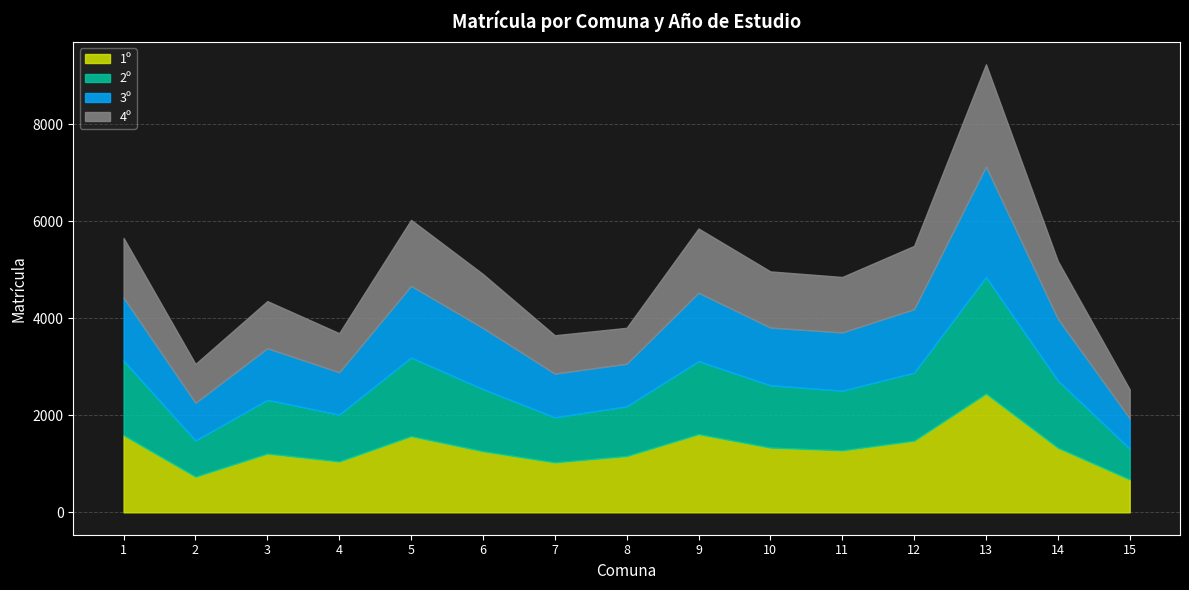

Is the value of 1º at 12 greater than the value of 2º at 15?

Yes